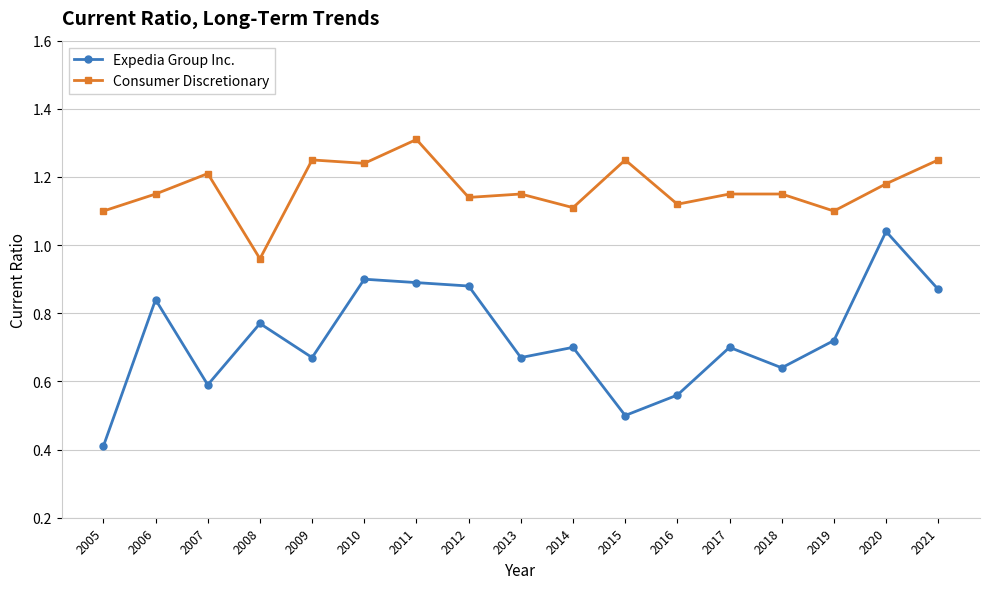

How many values in the Consumer Discretionary series are below 1?

1